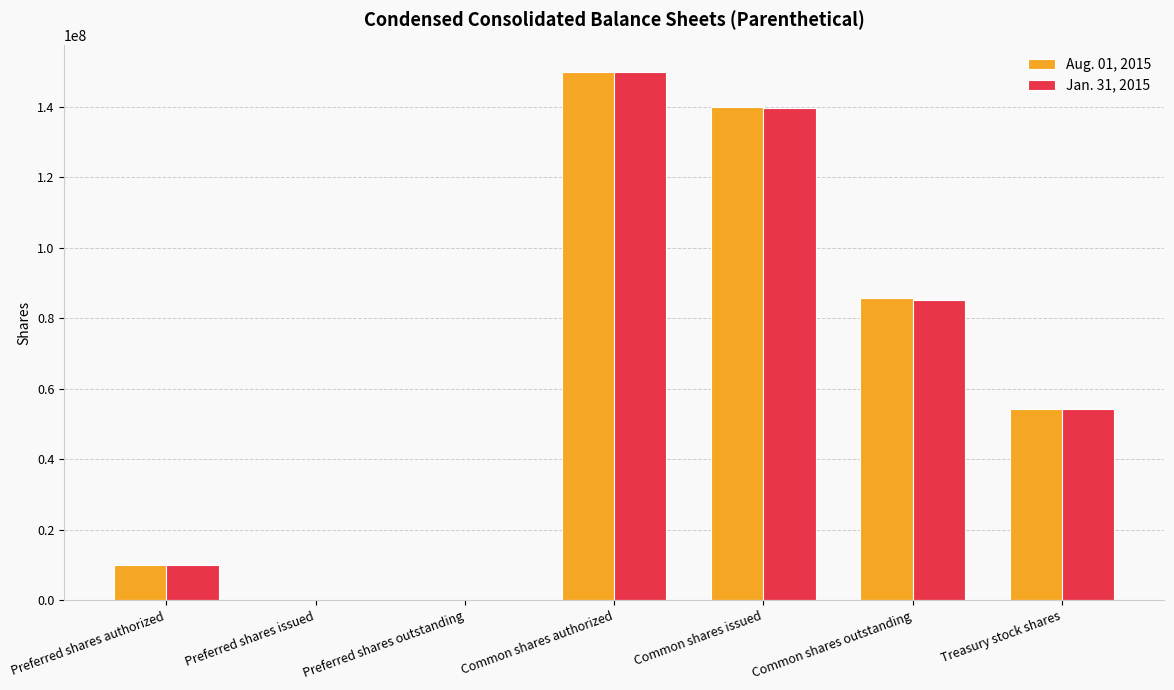

What is the average value of the Jan. 31, 2015 series?

62731143